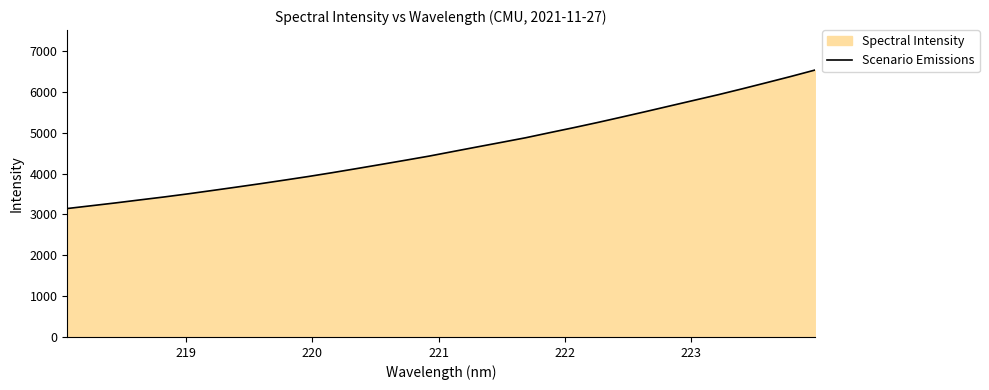

What is the greatest value displayed?

6534.7